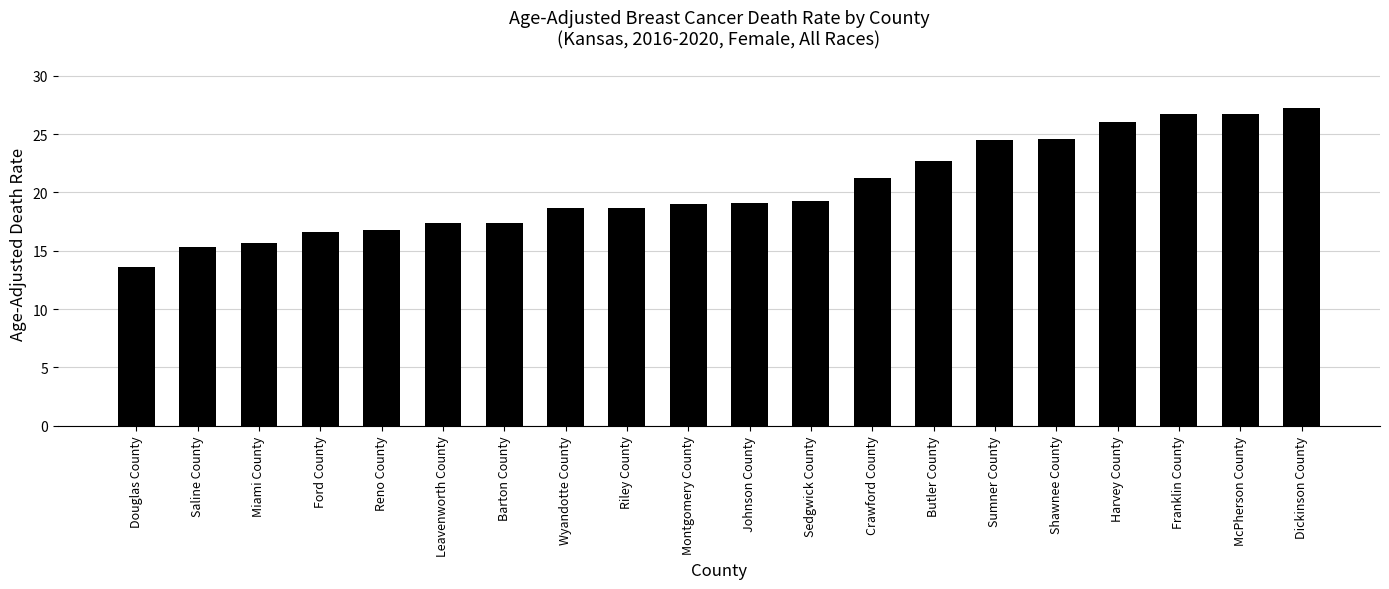

Is it true that the value at Douglas County is 13.6?

True